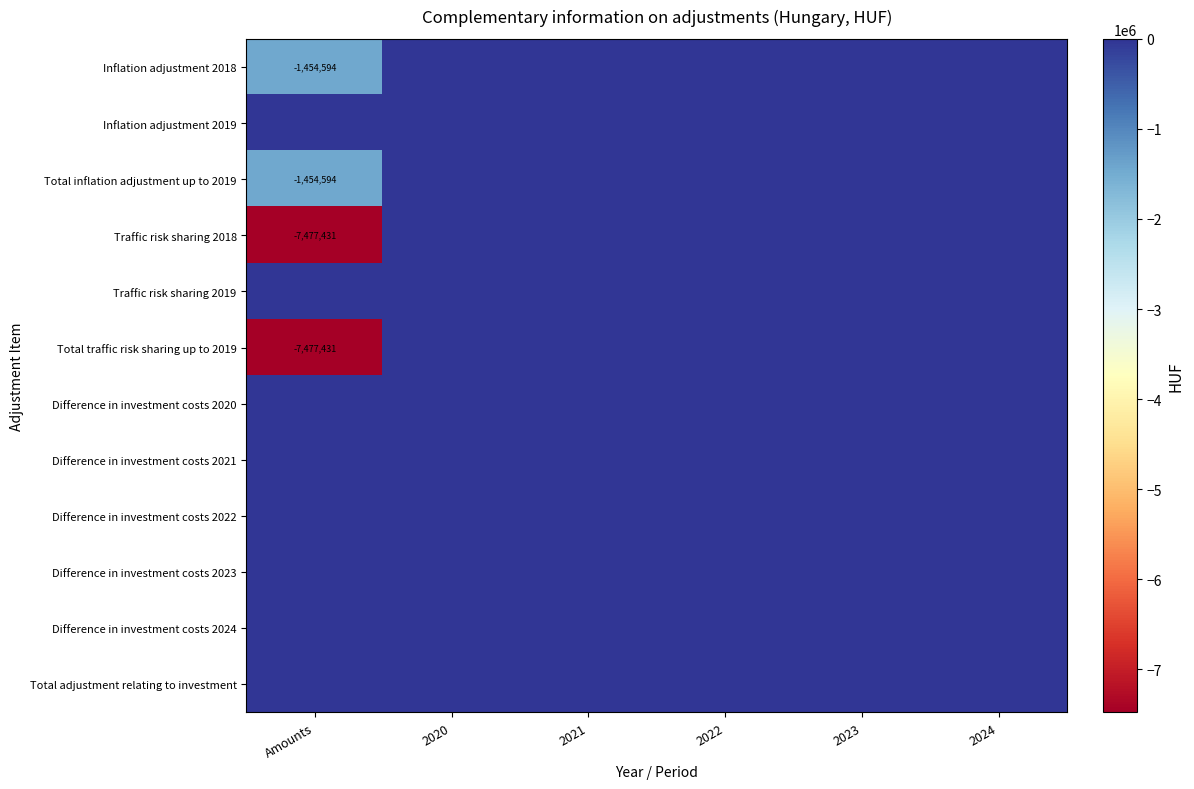

List the labels in order of Traffic risk sharing 2018 value, smallest first.

Amounts, 2020, 2021, 2022, 2023, 2024